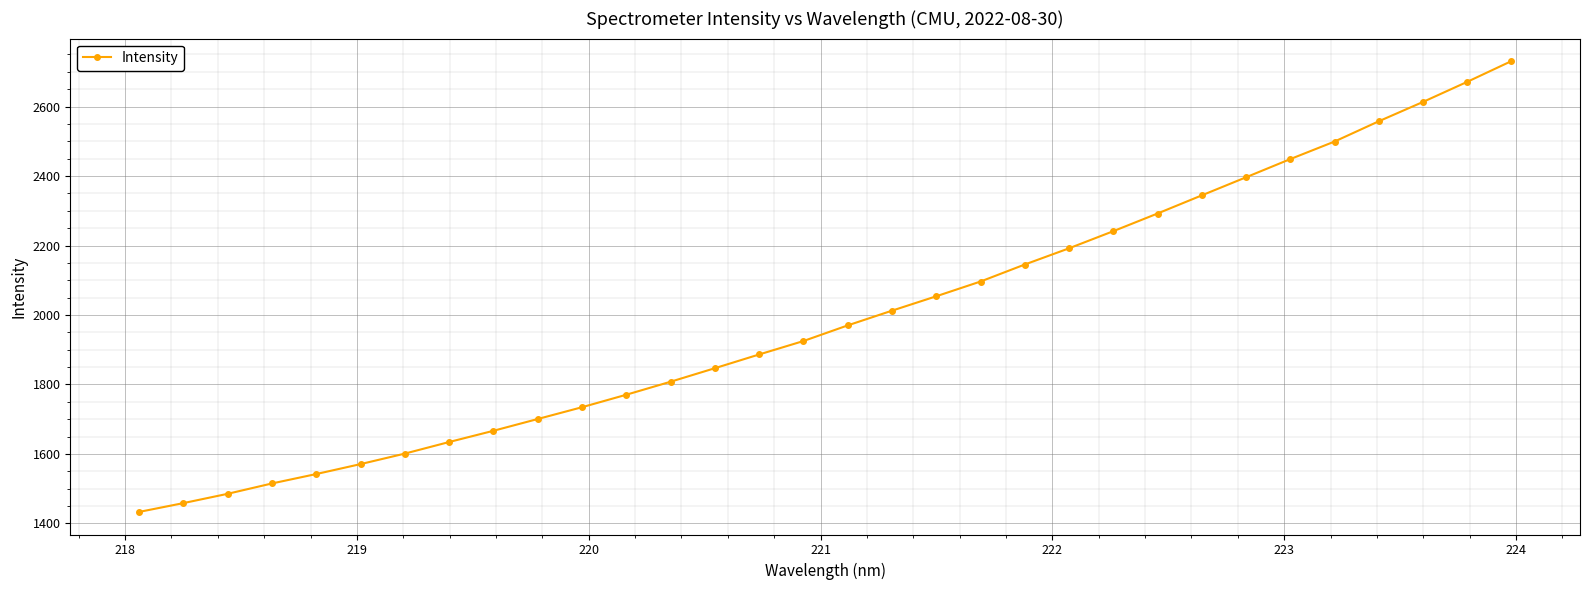

What is the value of the 16th point from the left?

1925.1